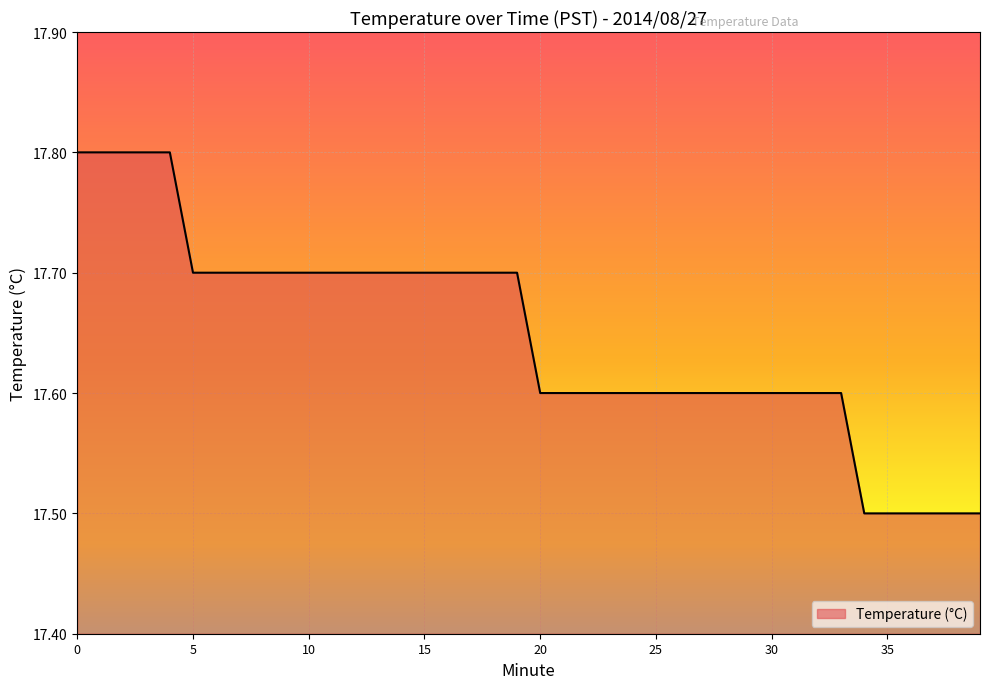

What is the smallest value displayed?

17.5